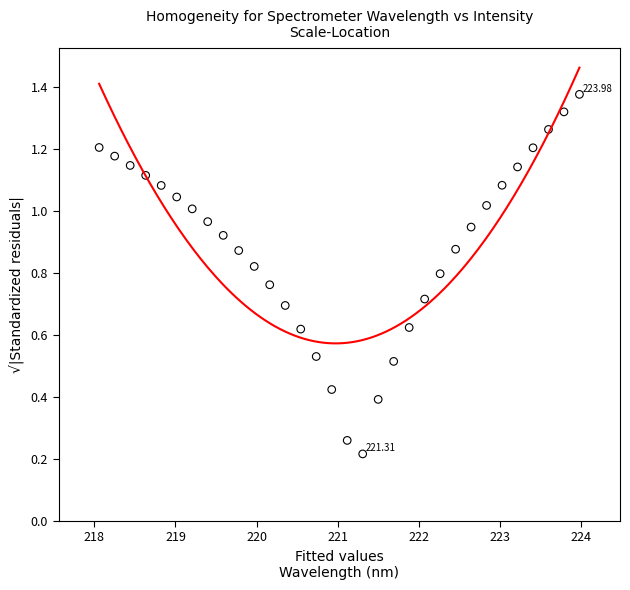

What is the range of X values (max minus min)?

5.9